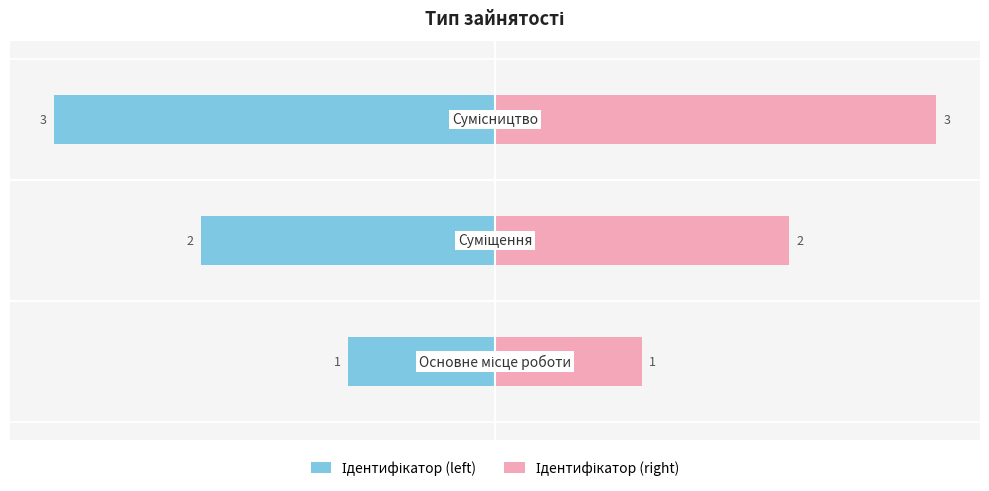

Reading right to left, transcribe all the data shown in this chart.

Ідентифікатор (left): -3	-2	-1
Ідентифікатор (right): 3	2	1